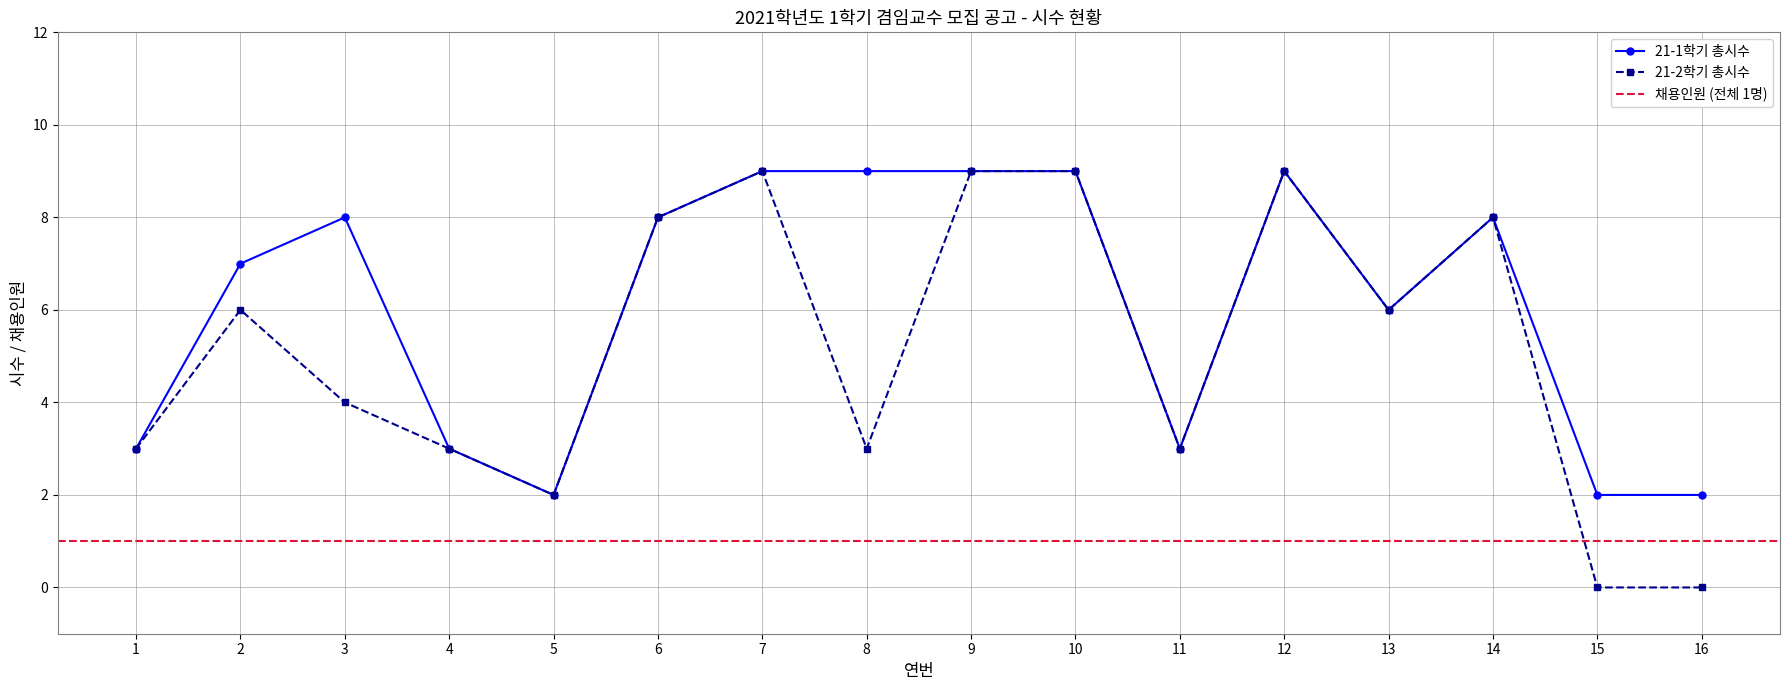

True or false: 21-1학기 총시수 has a value of 2 at 1.

False